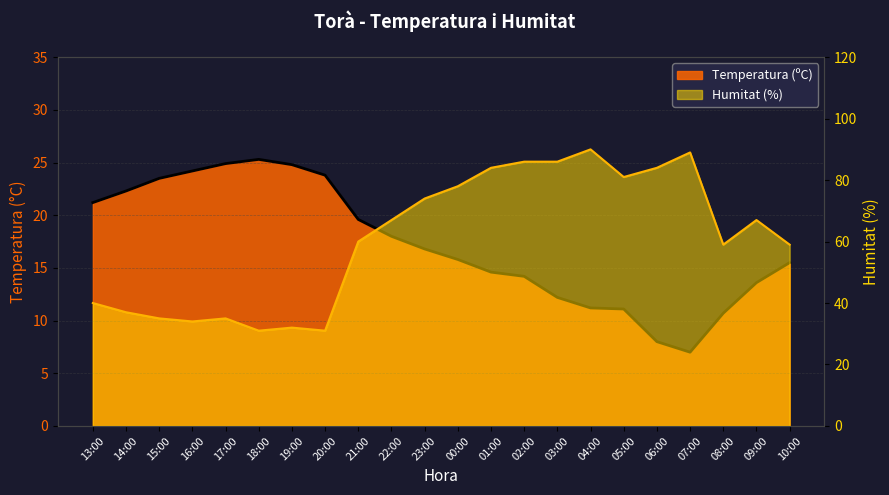

What position from the right is 02:00?

9